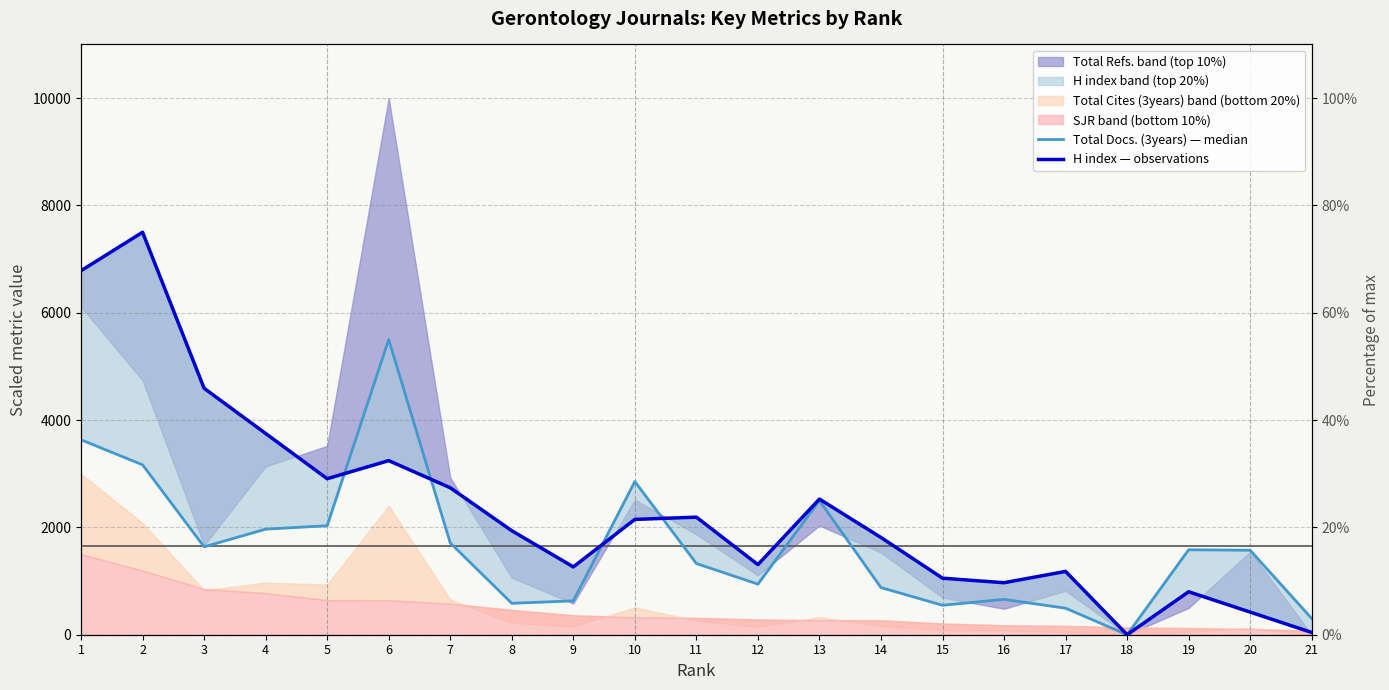

List the series in order of their overall mean, highest first.

H index — observations, Total Docs. (3years) — median